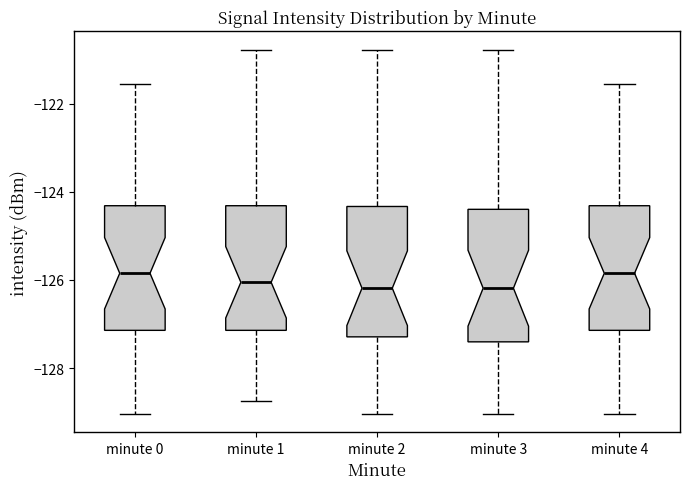

Reading left to right, transcribe this box plot: for each box, give where its median line is, the range the box spans, and where its two whiskers end, as read against the y-axis. The values are not printed on the chart, so give them approximately, as read against the axis.

minute 0: median -125.8, box -127.2 to -124.4, whiskers -129.0 to -121.6
minute 1: median -126.0, box -127.2 to -124.4, whiskers -128.8 to -120.8
minute 2: median -126.2, box -127.2 to -124.4, whiskers -129.0 to -120.8
minute 3: median -126.2, box -127.4 to -124.4, whiskers -129.0 to -120.8
minute 4: median -125.8, box -127.2 to -124.4, whiskers -129.0 to -121.6